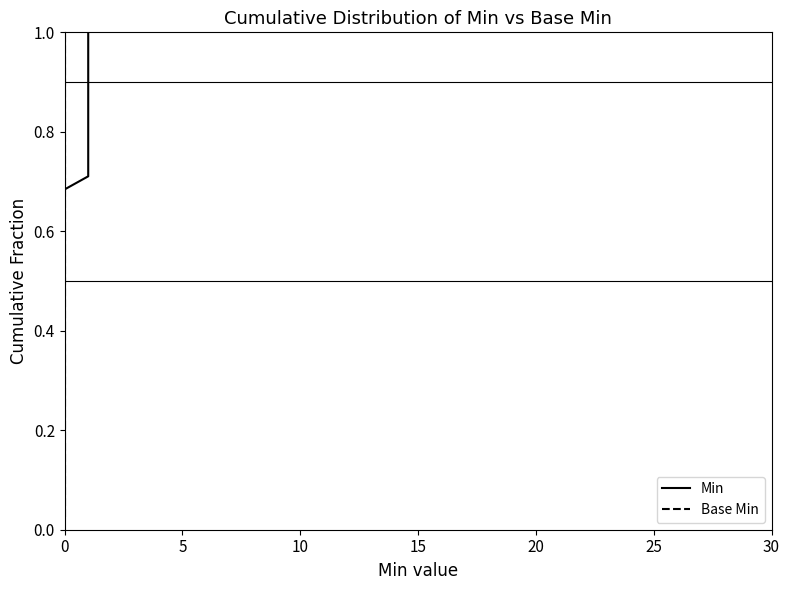

What is the difference between the maximum and minimum values in the Min series?

1.0